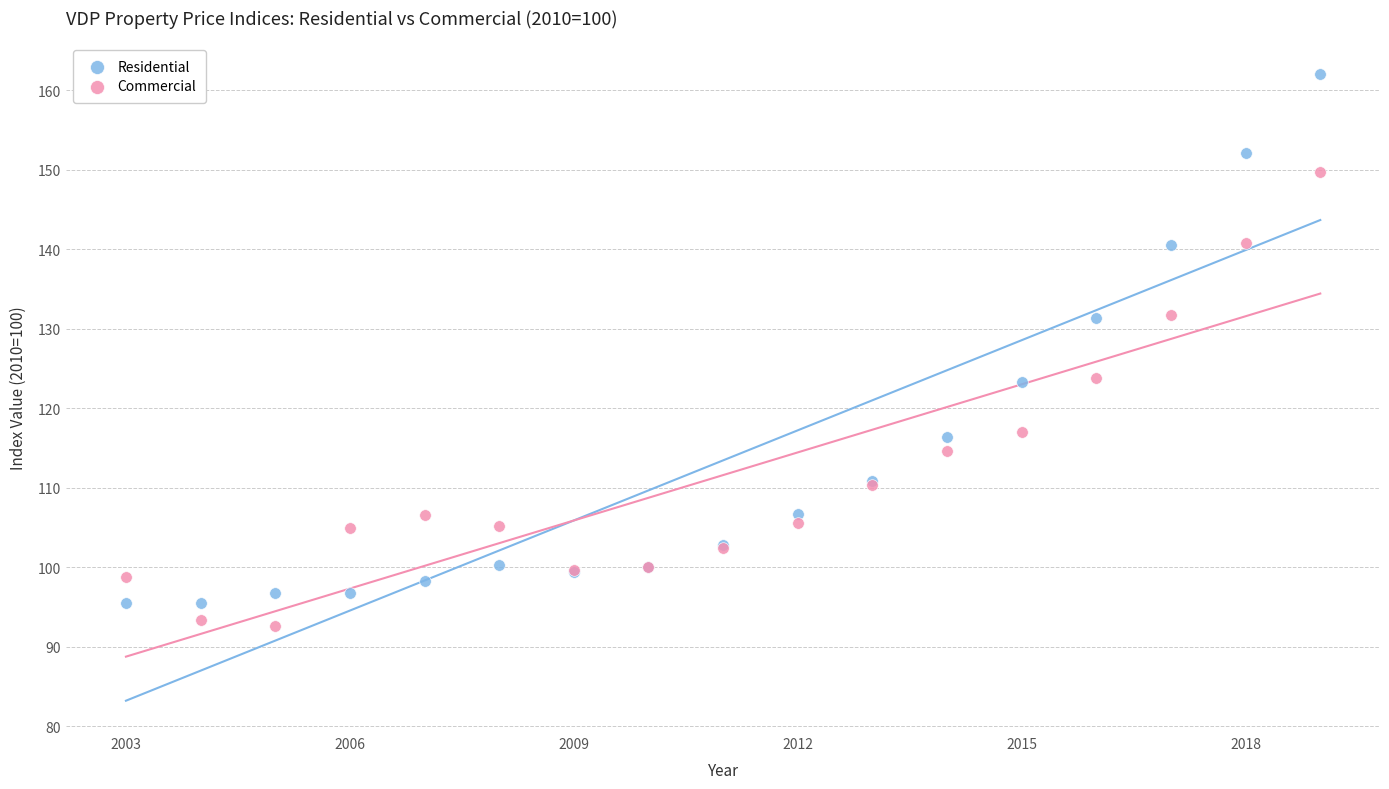

What is the X range (max minus min) for the scatter plot?

16.0